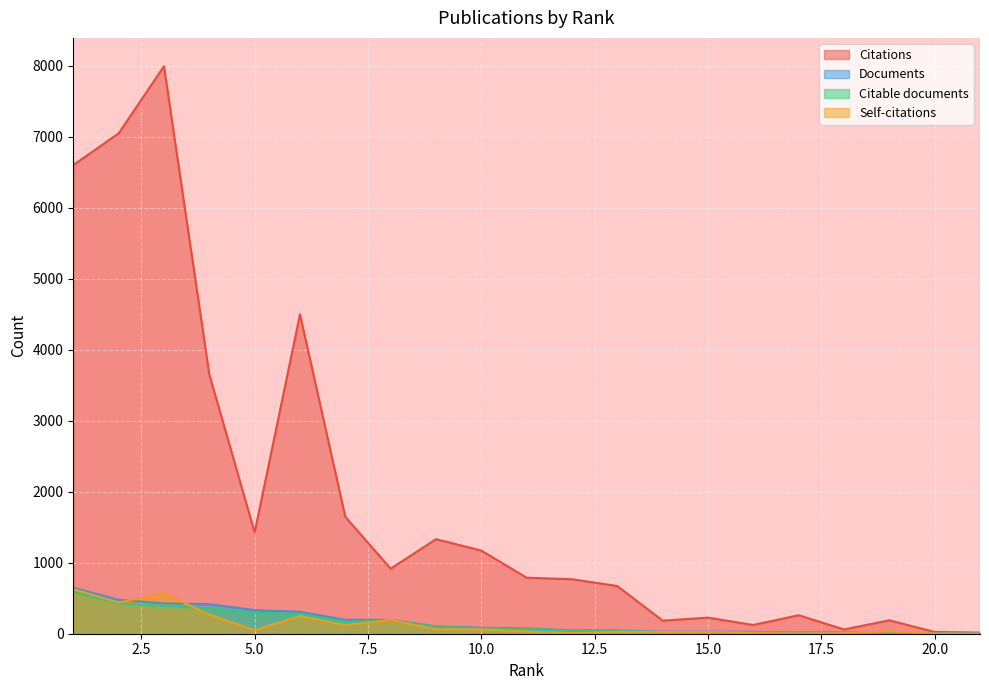

What is the difference between the Self-citations values at 7 and 13?

98